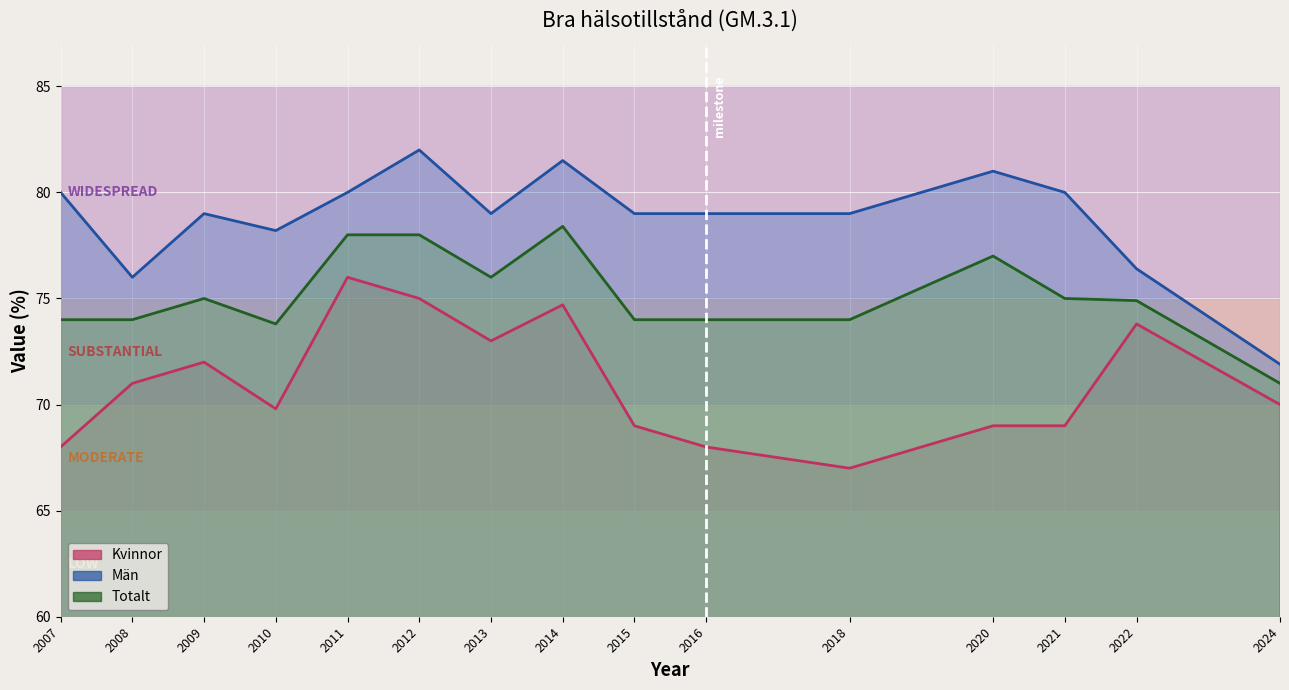

What is the maximum value for Män?

82.0